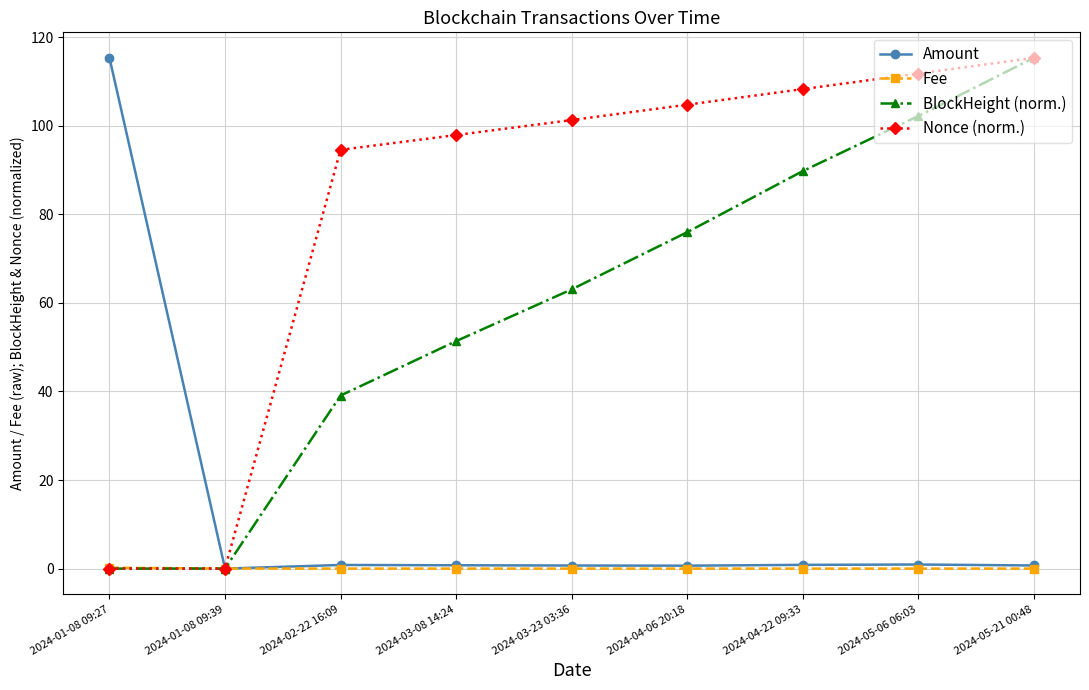

At which category is the sum across all series the highest?

2024-05-21 00:48